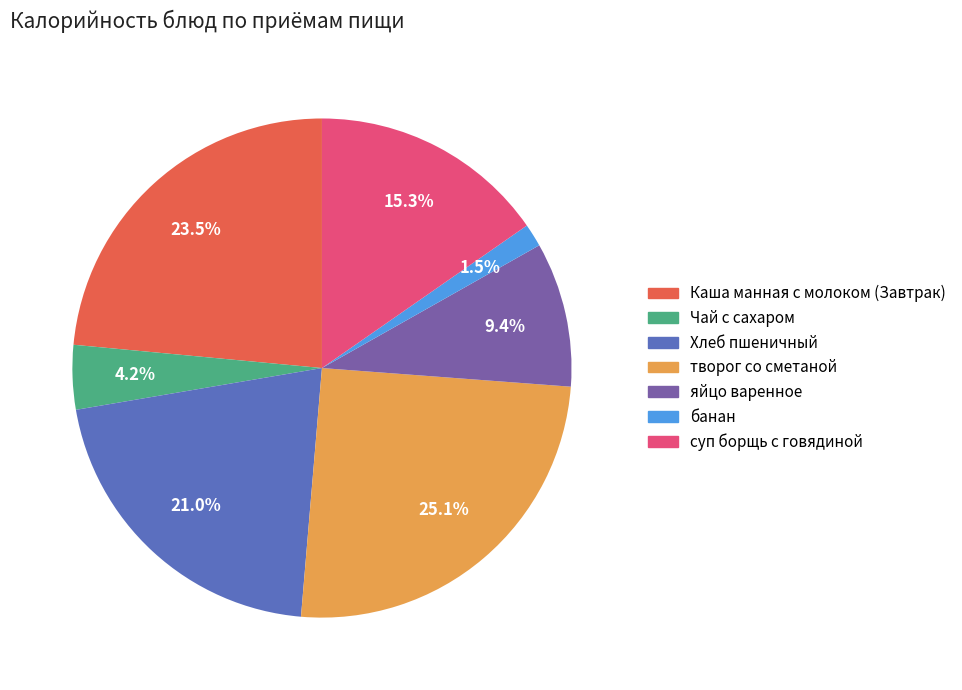

Which has a higher value, суп борщь с говядиной or яйцо варенное?

суп борщь с говядиной